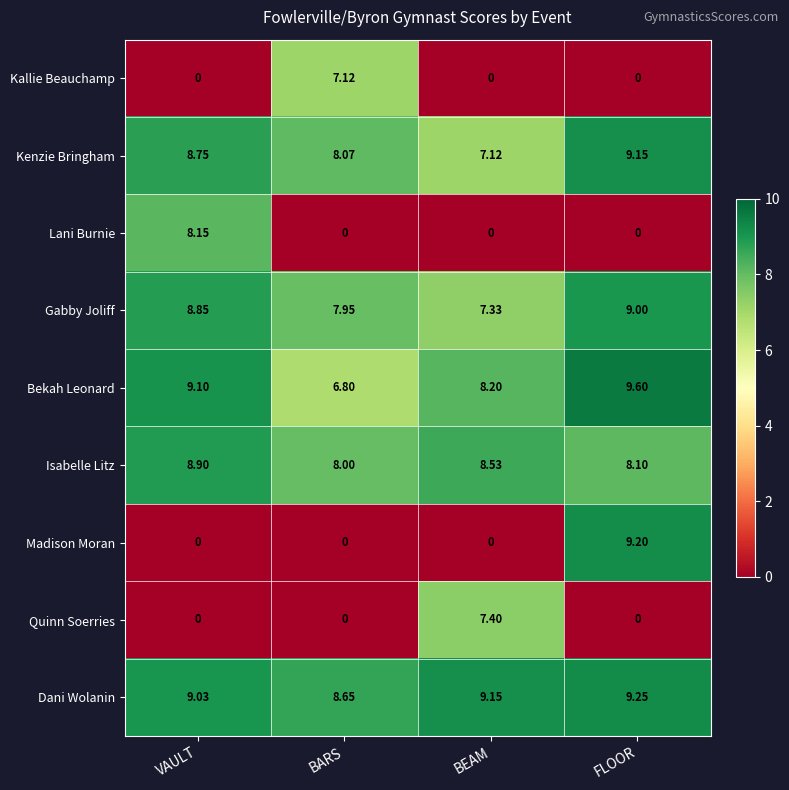

Which series has the largest range (max minus min)?

Madison Moran